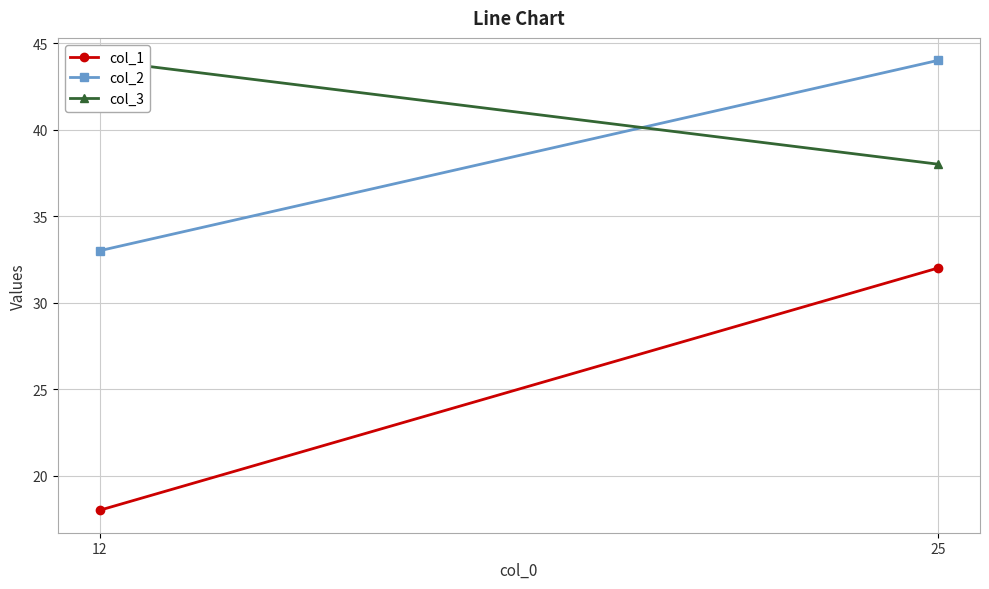

Which category has the lowest value in the col_1 series?

12